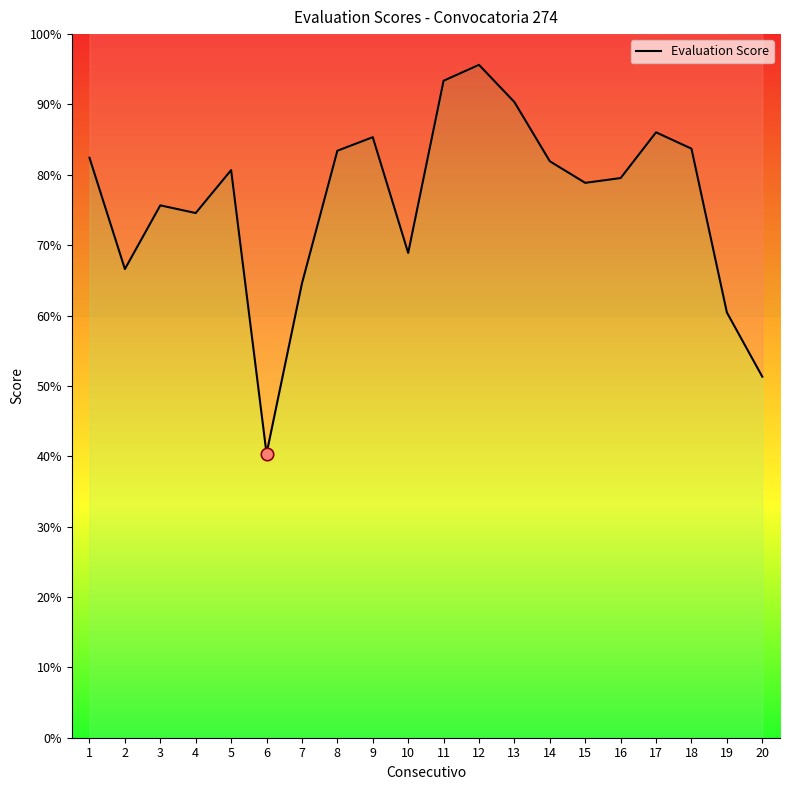

Approximately how many times larger is the value at 3 compared to 11?

0.8